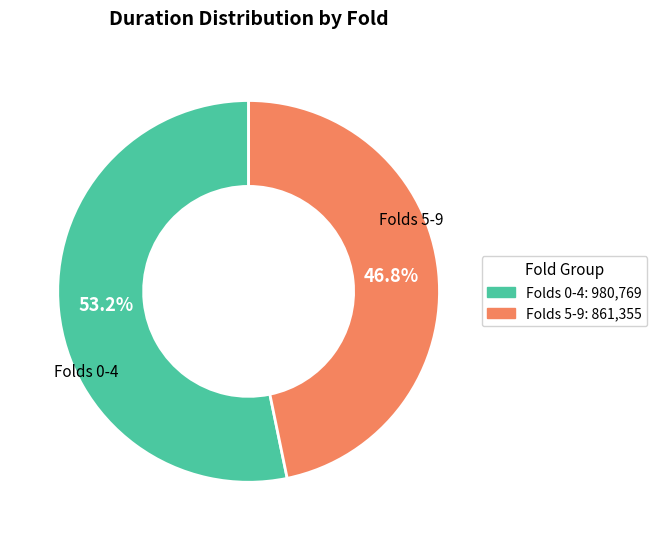

Is there a majority slice in this chart?

Yes